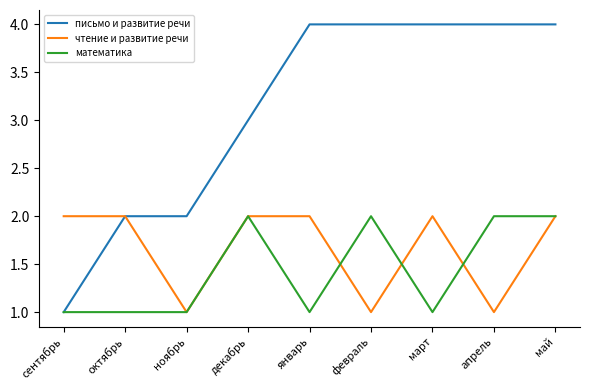

What position from the right is май?

1